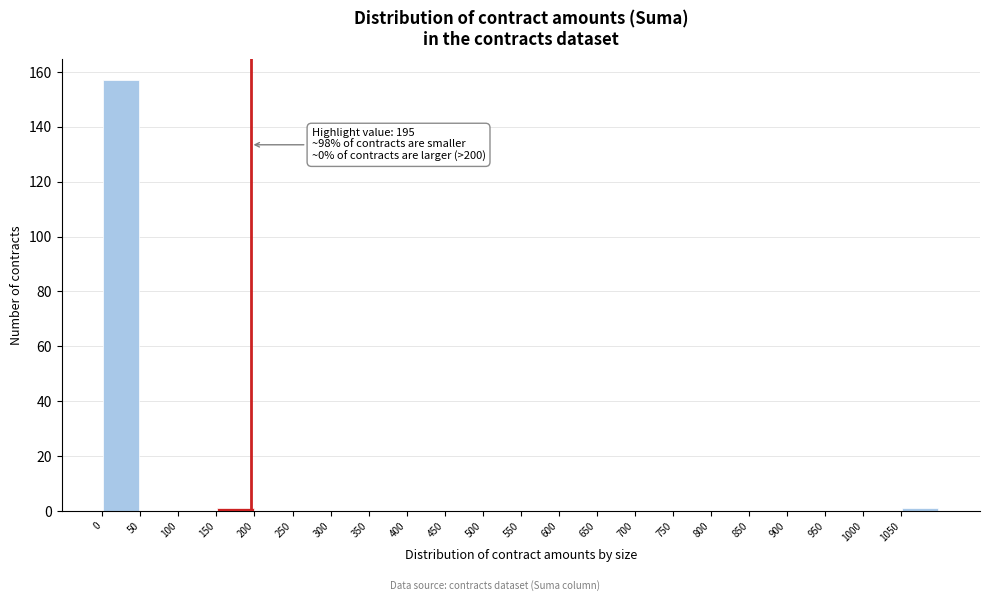

Over which range of the x-axis is the bar tallest?

0 to 50